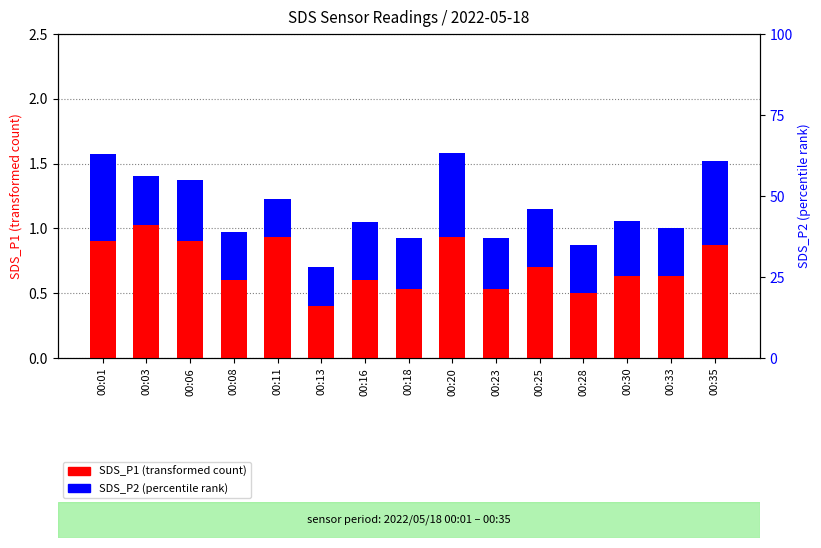

The value of SDS_P2 (percentile rank) at 00:23 is 28.5. True or false?

False